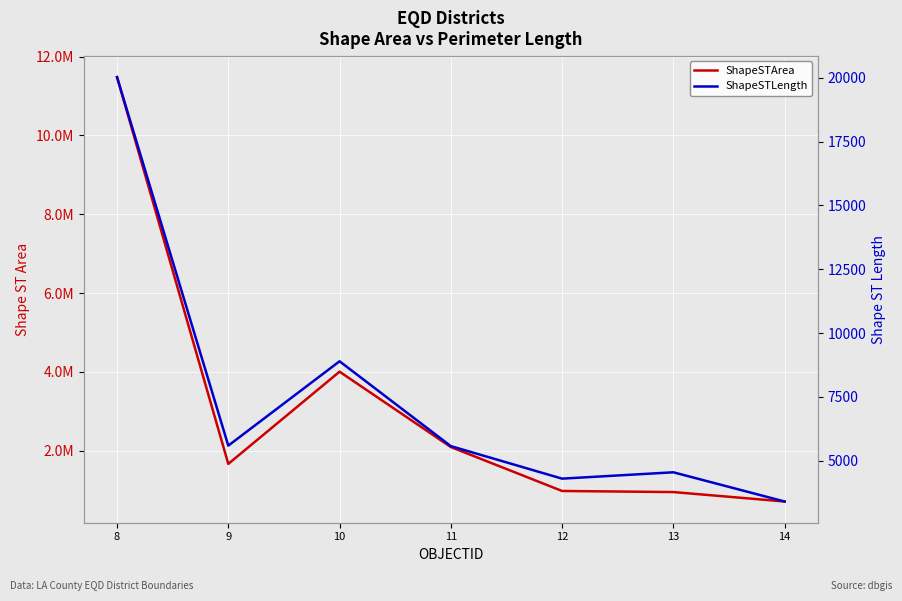

Reading left to right, list all the values displayed in this chart.

ShapeSTArea: 8=11477524.0	9=1669587.2	10=4007905.2	11=2097381.0	12=982702.5	13=955255.1	14=715731.7
ShapeSTLength: 8=20025.2	9=5589.6	10=8893.7	11=5570.6	12=4296.2	13=4545.1	14=3400.7